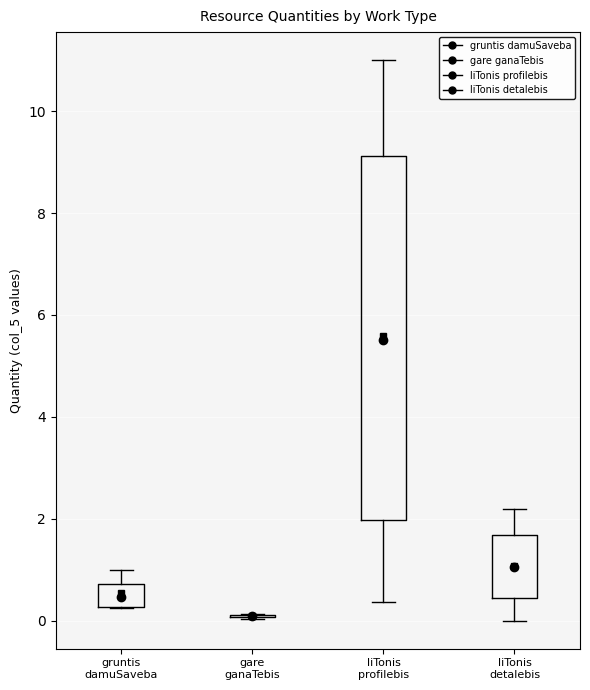

Comparing the boxes themselves (not the whiskers), which one is the tallest?

liTonis profilebis